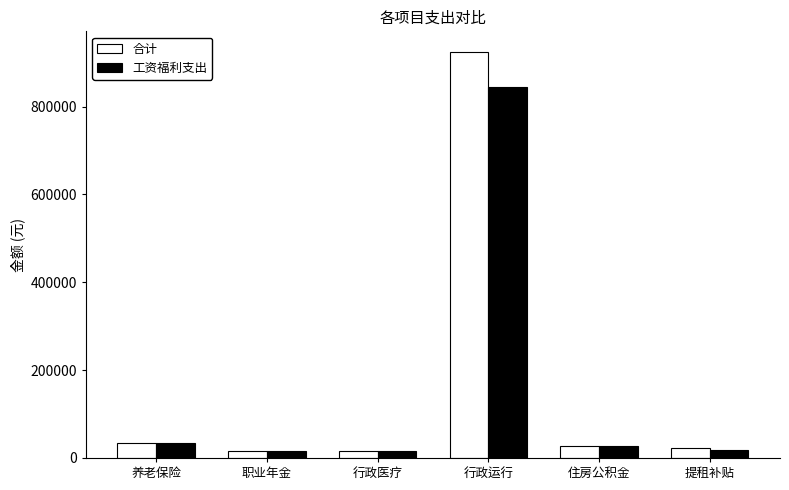

What is the label of the 5th bar from the left?

住房公积金